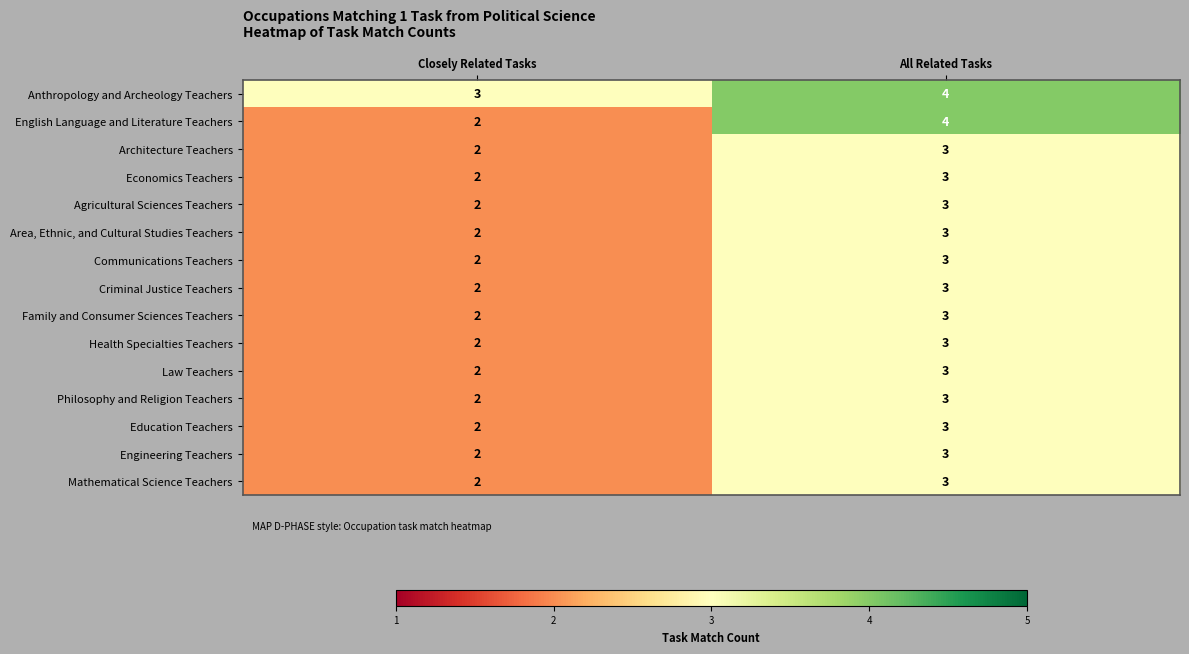

Which series changed the most between Closely Related Tasks and All Related Tasks?

English Language and Literature Teachers